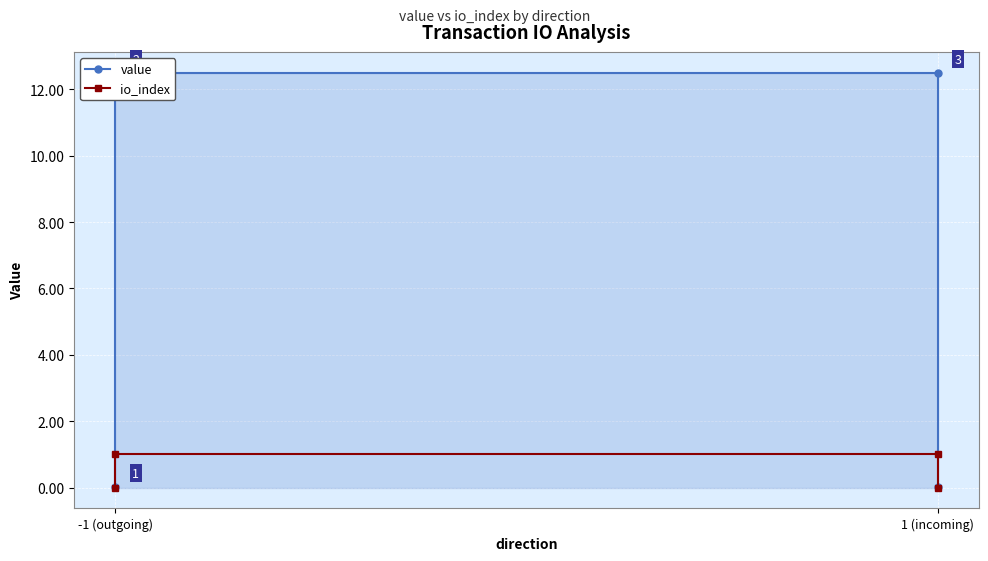

At 1 (incoming), list the series in order from largest to smallest.

value, io_index